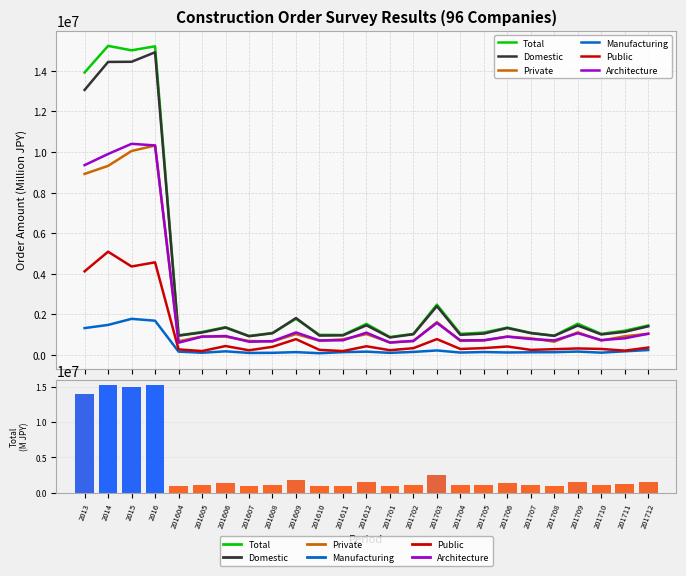

Which series has the widest spread of values?

Total